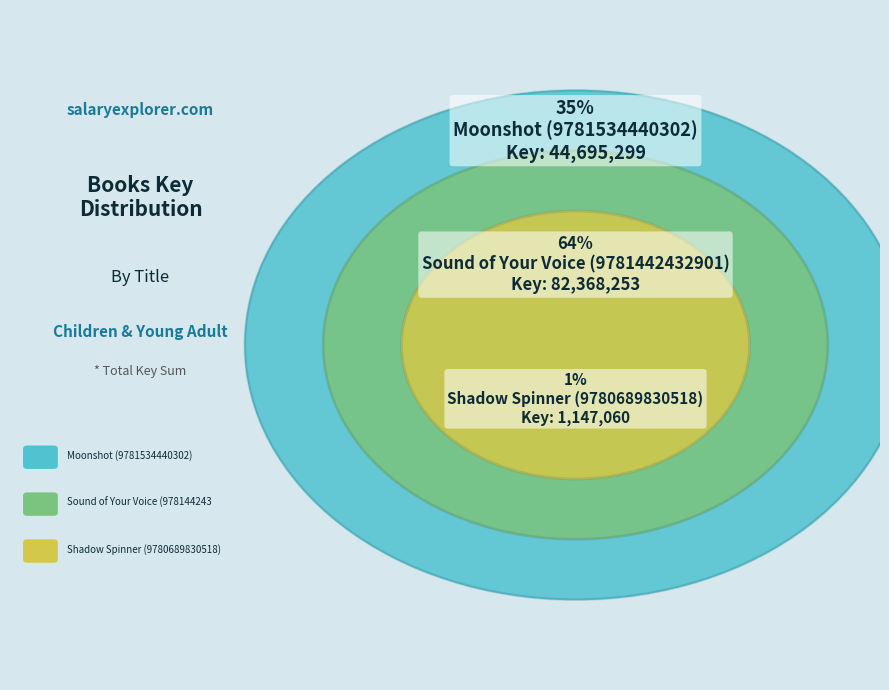

Rank the categories by value from highest to lowest.

Sound of Your Voice (9781442432901), Moonshot (9781534440302), Shadow Spinner (9780689830518)